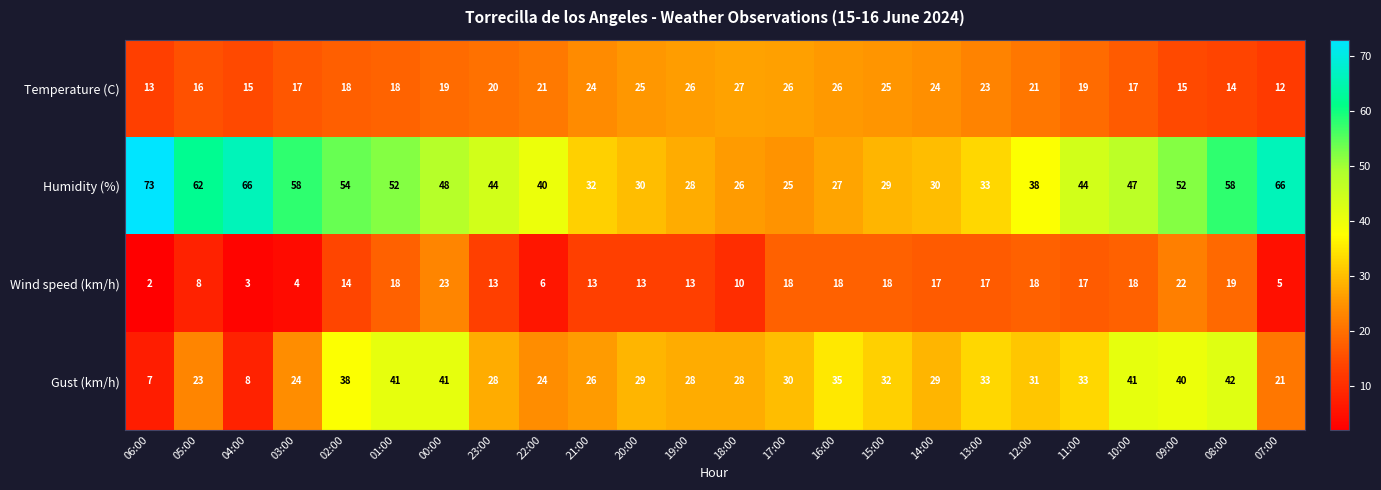

What is the spread (max minus min) of values at 21:00?

19